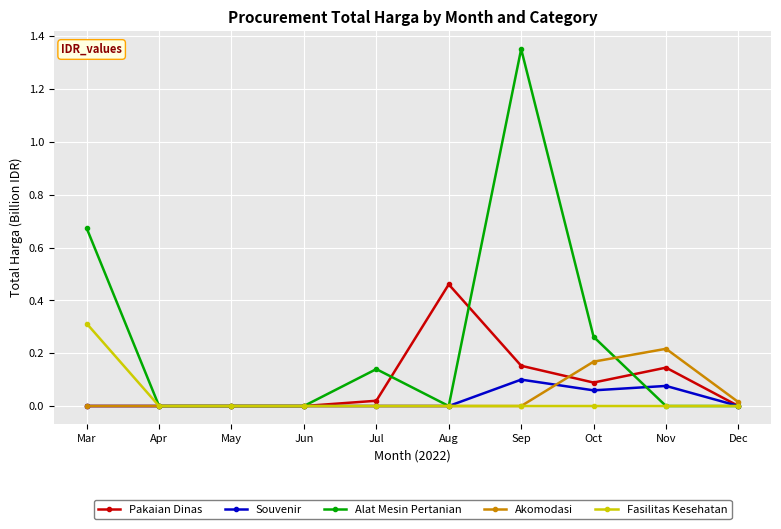

List the series in order of their peak value, lowest first.

Souvenir, Akomodasi, Fasilitas Kesehatan, Pakaian Dinas, Alat Mesin Pertanian